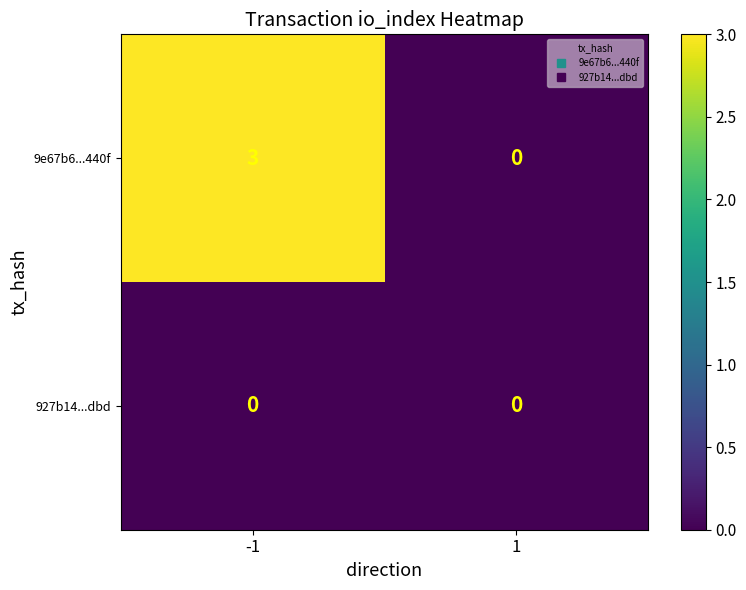

Which series has the widest spread of values?

9e67b6...440f